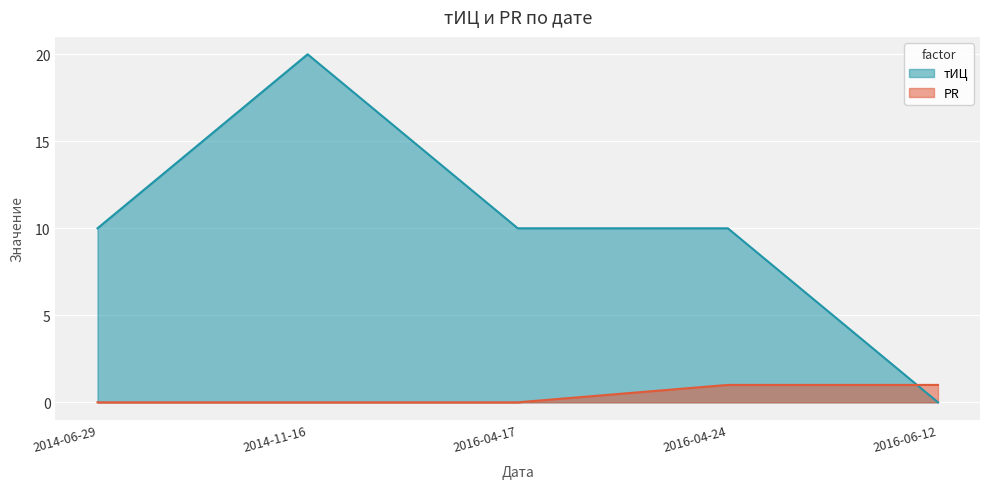

At which label is PR closest to 0?

2014-06-29